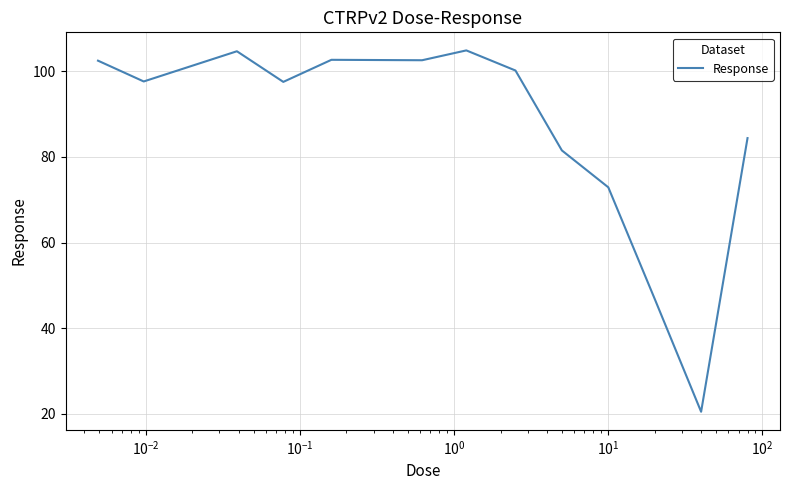

What is the greatest value displayed?

104.9